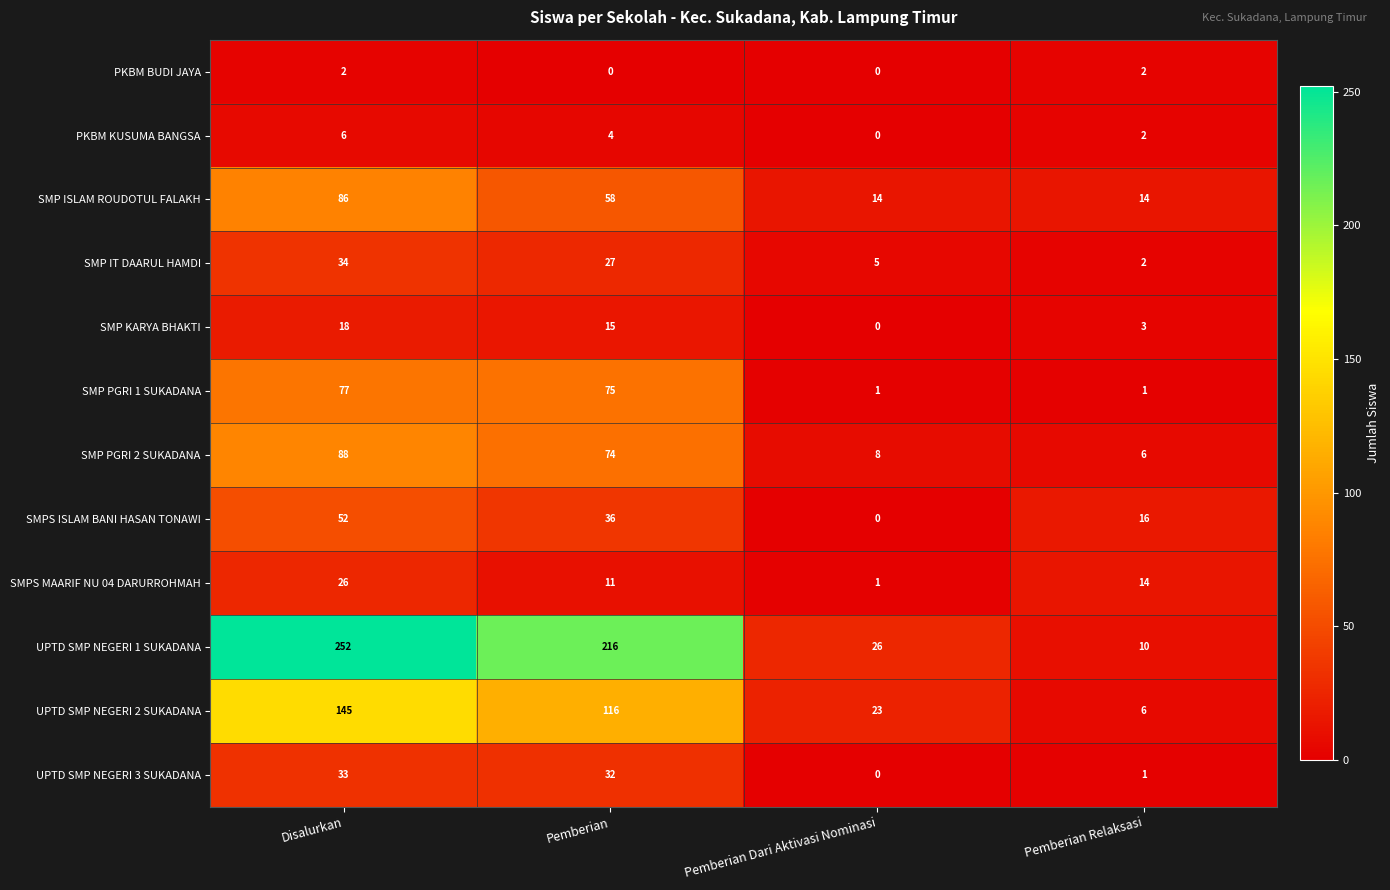

What is the highest value of the PKBM KUSUMA BANGSA series?

6